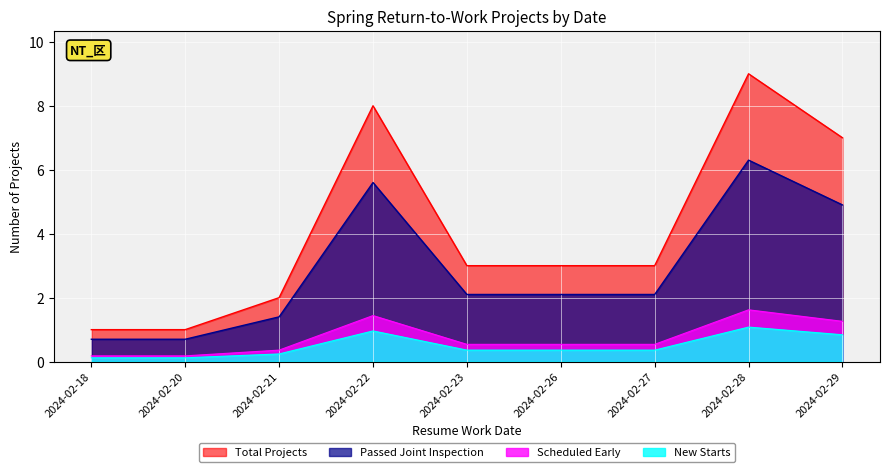

Reading left to right, transcribe all the data shown in this chart.

2024-02-18=0.2	2024-02-20=0.2	2024-02-21=0.4	2024-02-22=1.4	2024-02-23=0.5	2024-02-26=0.5	2024-02-27=0.5	2024-02-28=1.6	2024-02-29=1.3